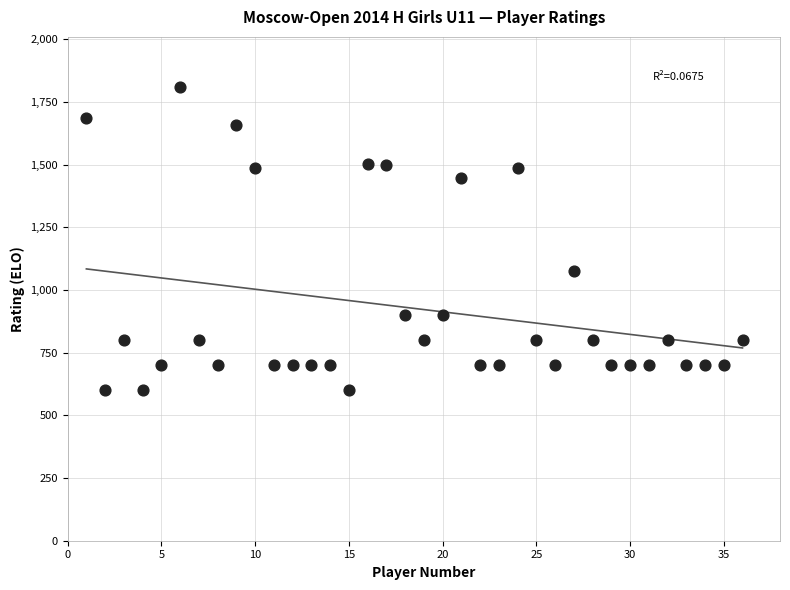

What is the range of X values (max minus min)?

35